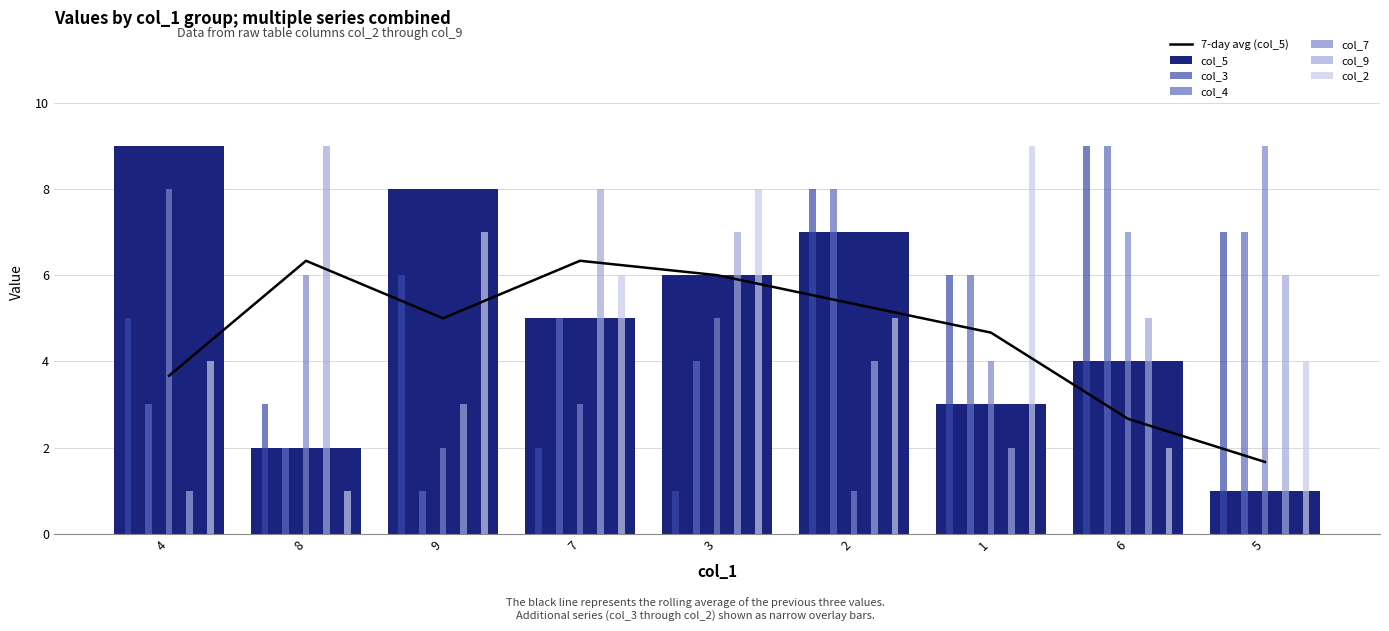

How many data points in col_7 are less than 5?

4